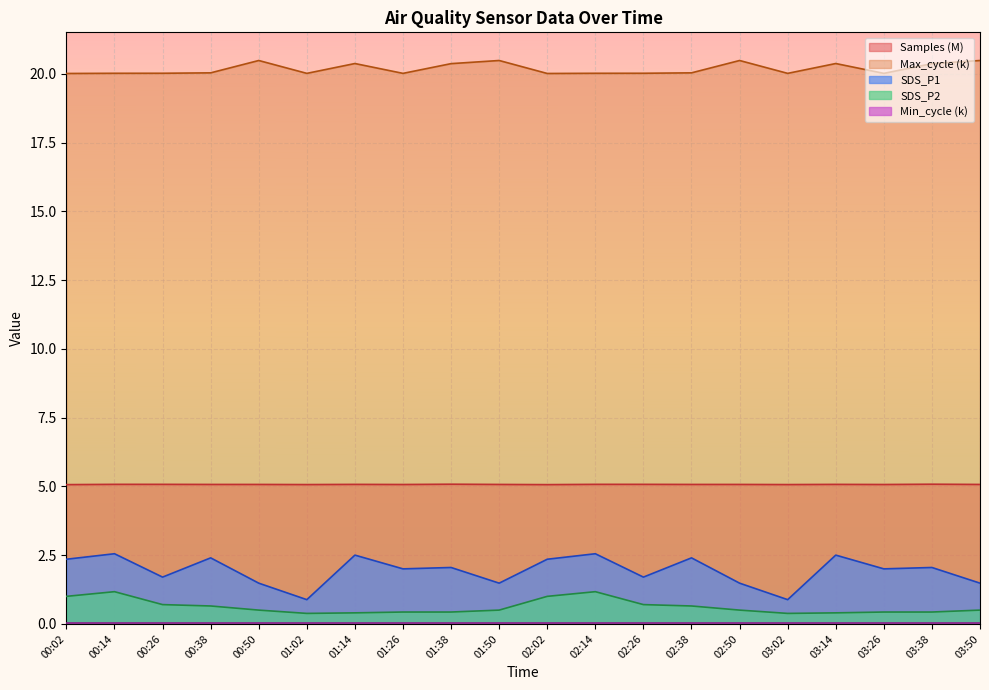

True or false: Samples and Max_cycle intersect in this chart.

False